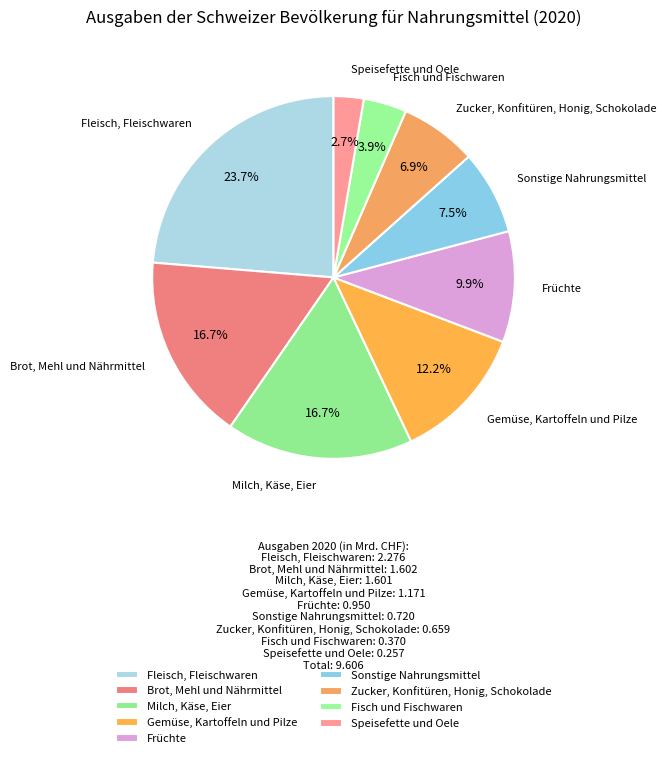

What percentage is NOT represented by Fisch und Fischwaren?

96.1%